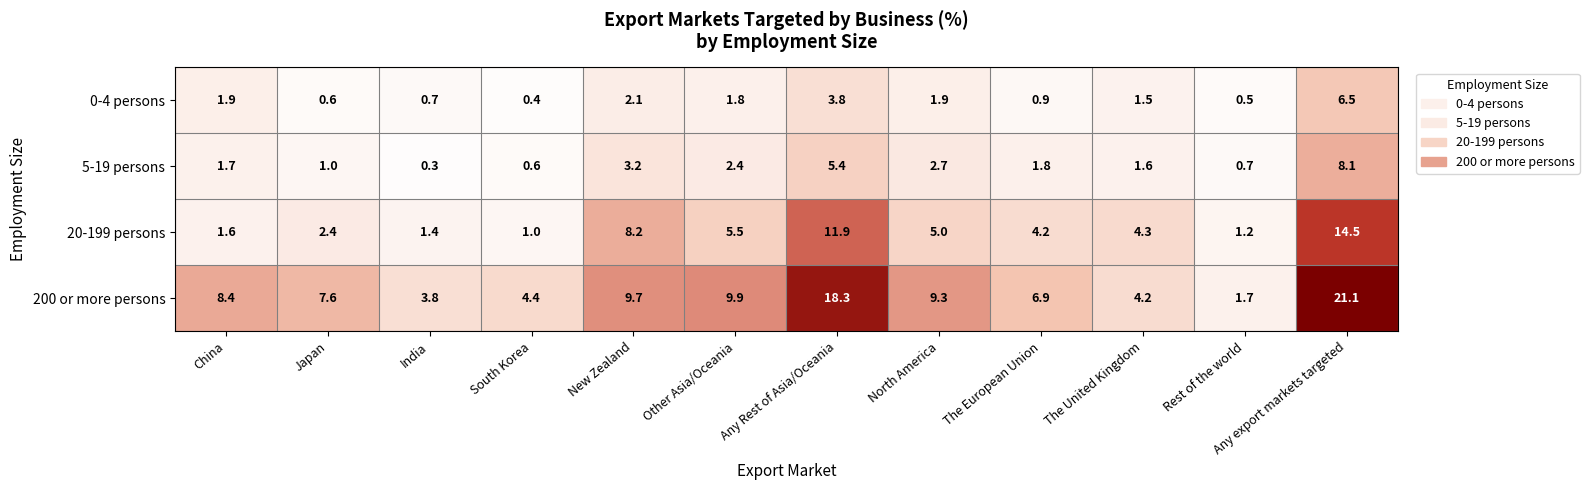

The value of 20-199 persons at China is 1.6. True or false?

True